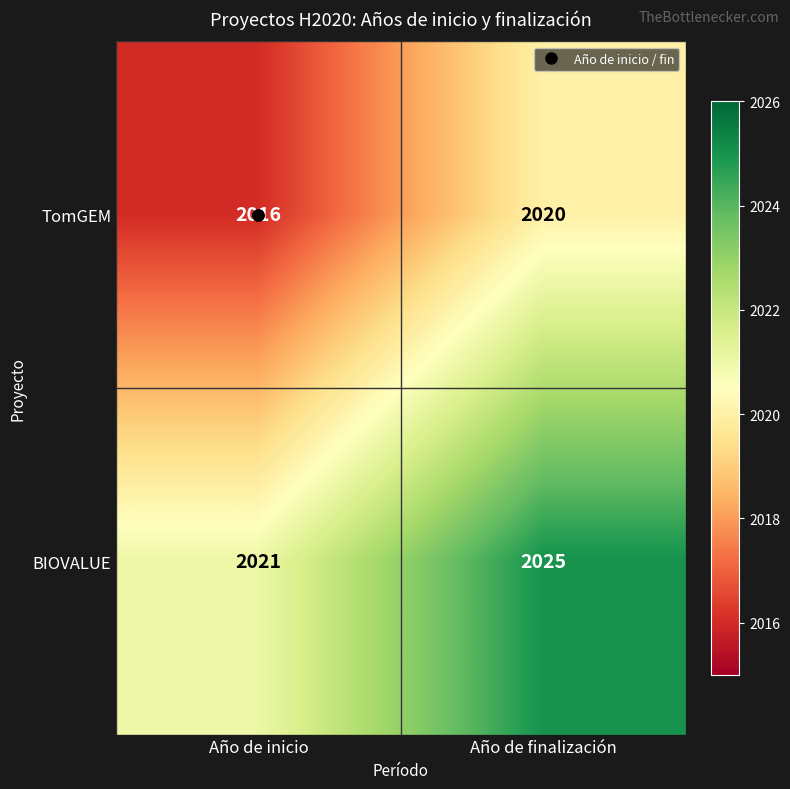

Which series has the largest total across all categories?

BIOVALUE